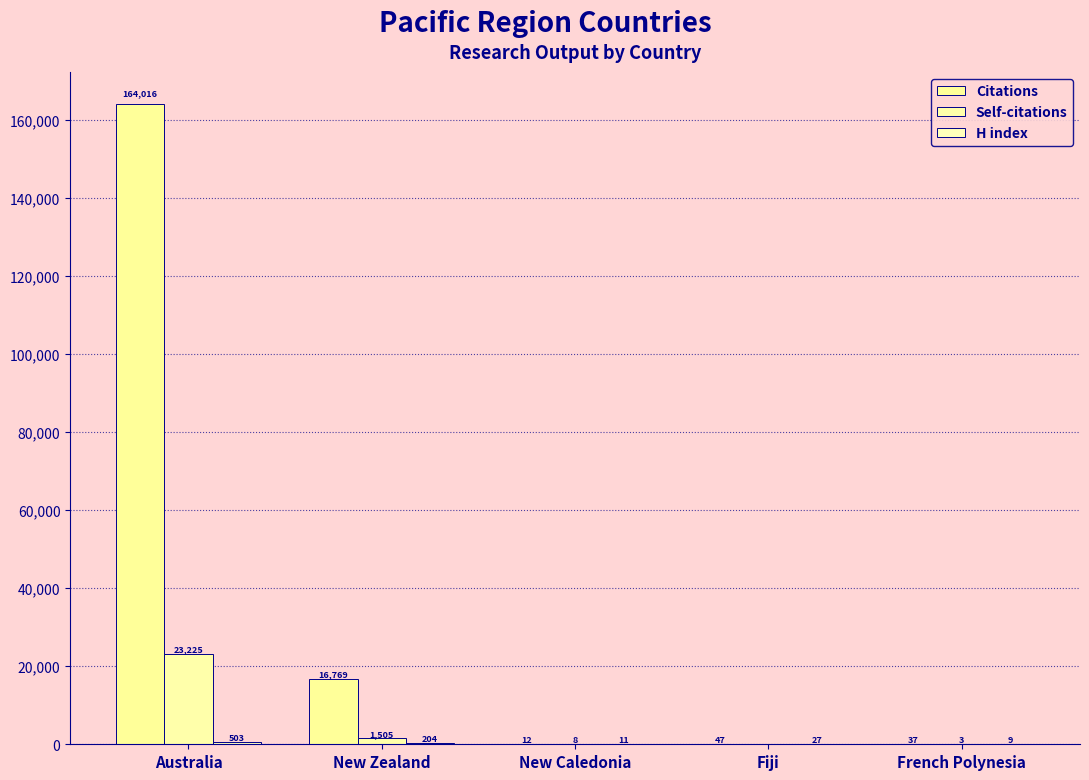

What is the difference between the second highest and second lowest values in the Citations series?

16732